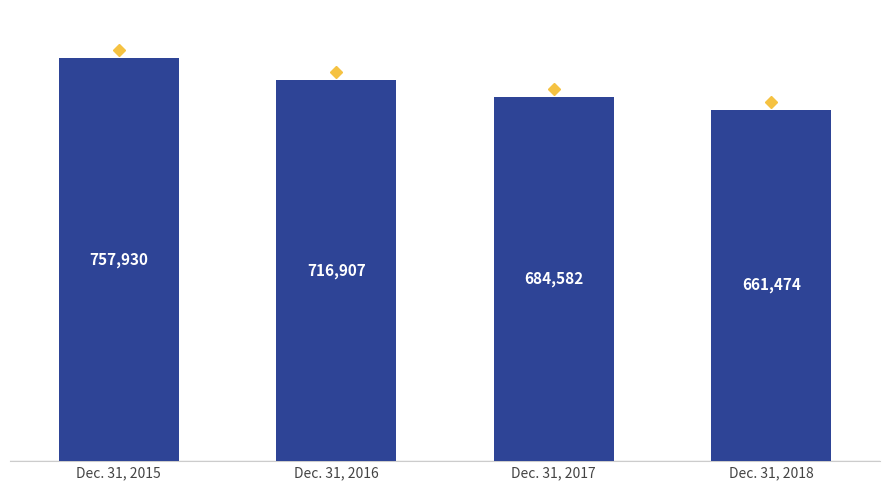

What is the value of the 4th bar from the left?

661474